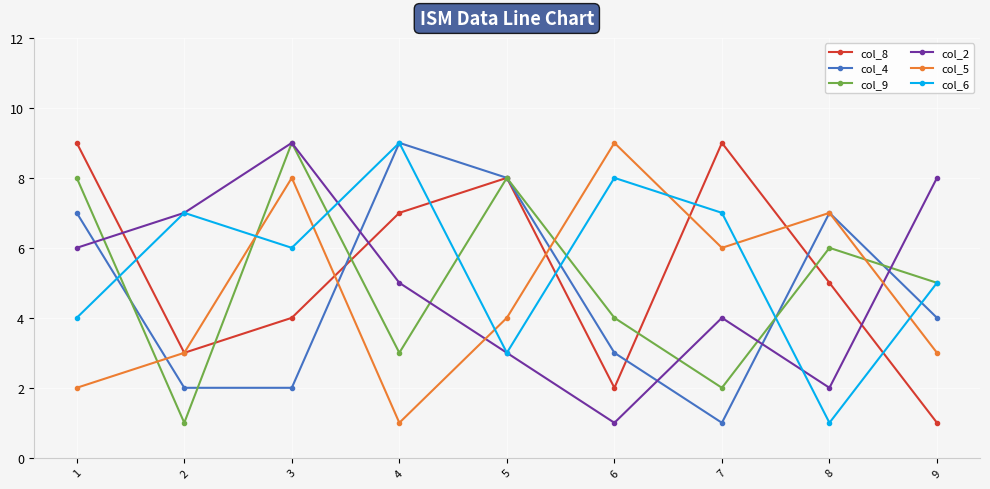

What are all the series names shown in the legend?

col_8, col_4, col_9, col_2, col_5, col_6